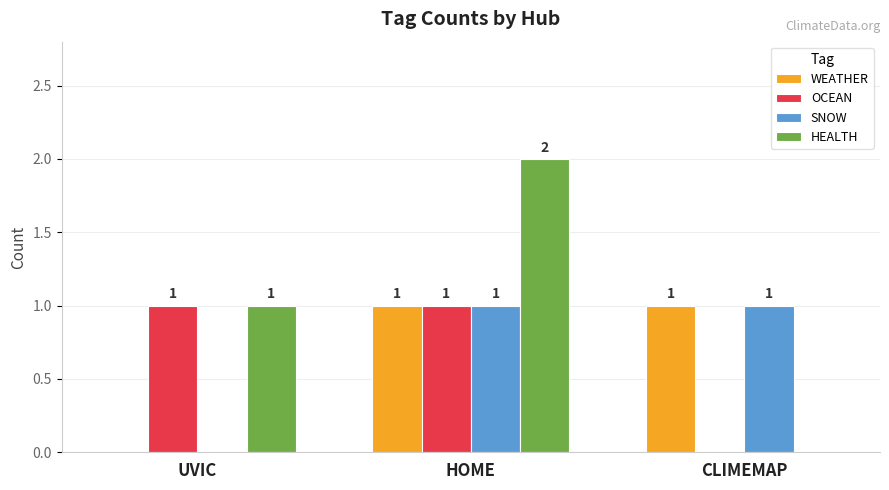

What is the sum of all OCEAN values?

2